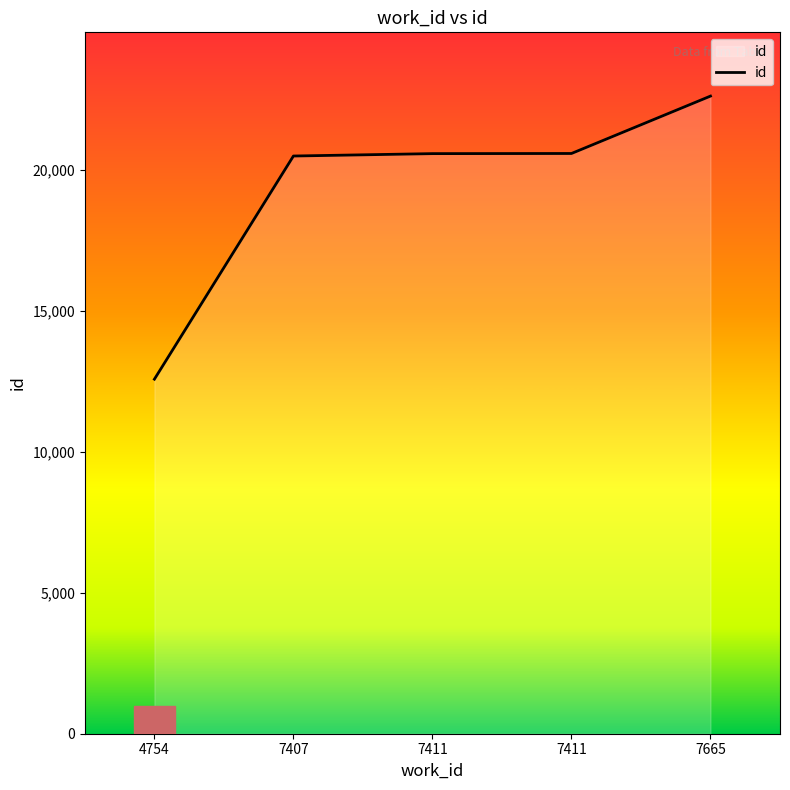

How many distinct data groups are displayed?

1